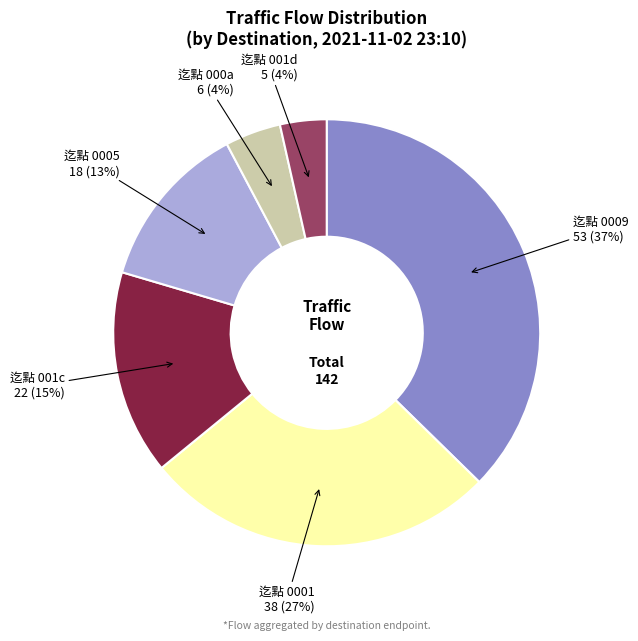

Is there any slice that represents more than half of the pie?

No